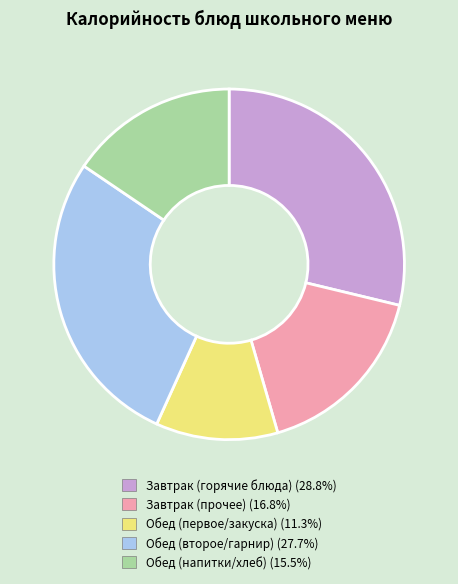

Does any single category account for the majority?

No